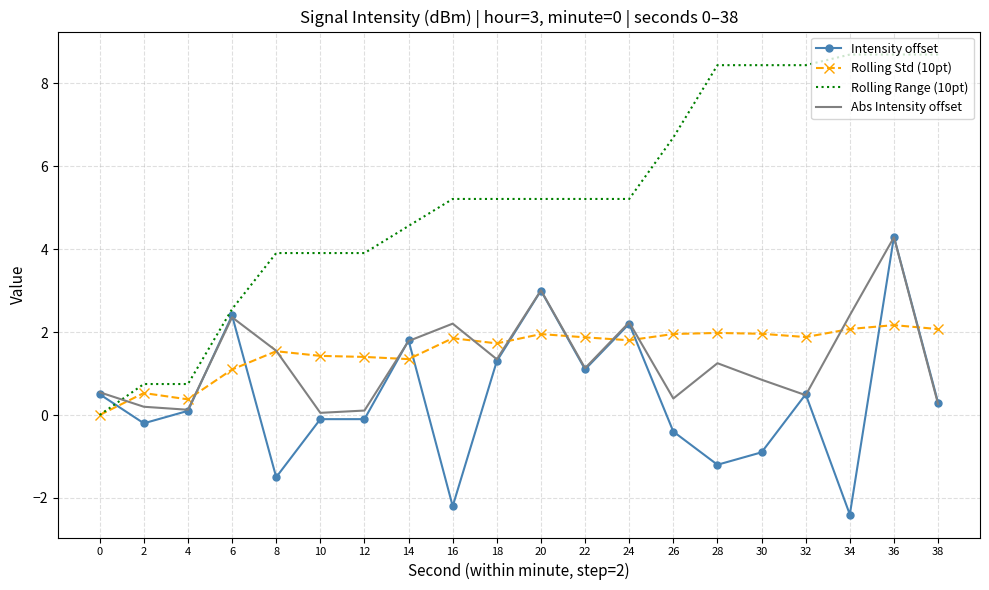

The value of Abs Intensity offset at 22 is 1.1. True or false?

True